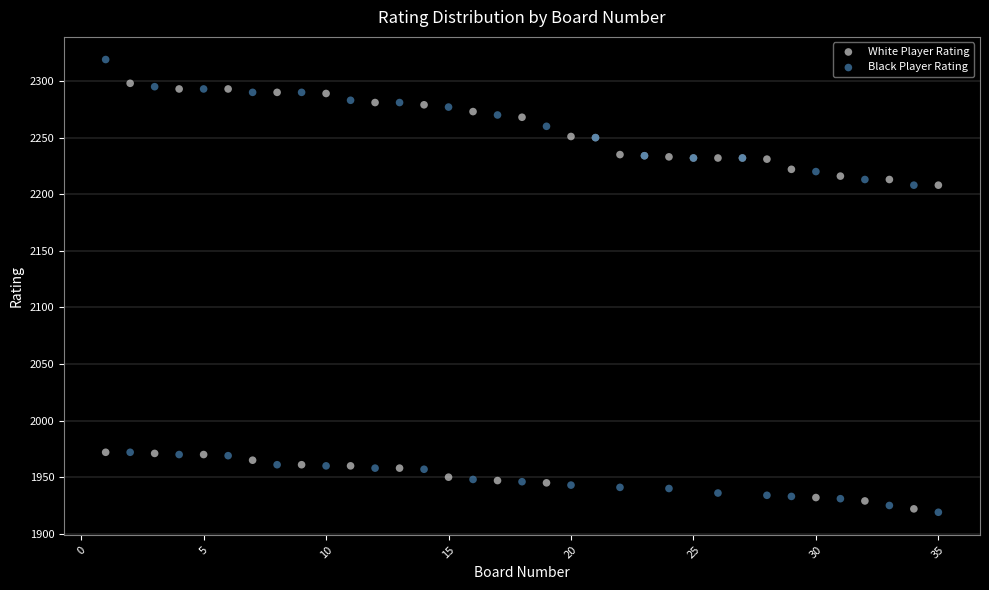

Which series contains the highest Y value?

Black Player Rating